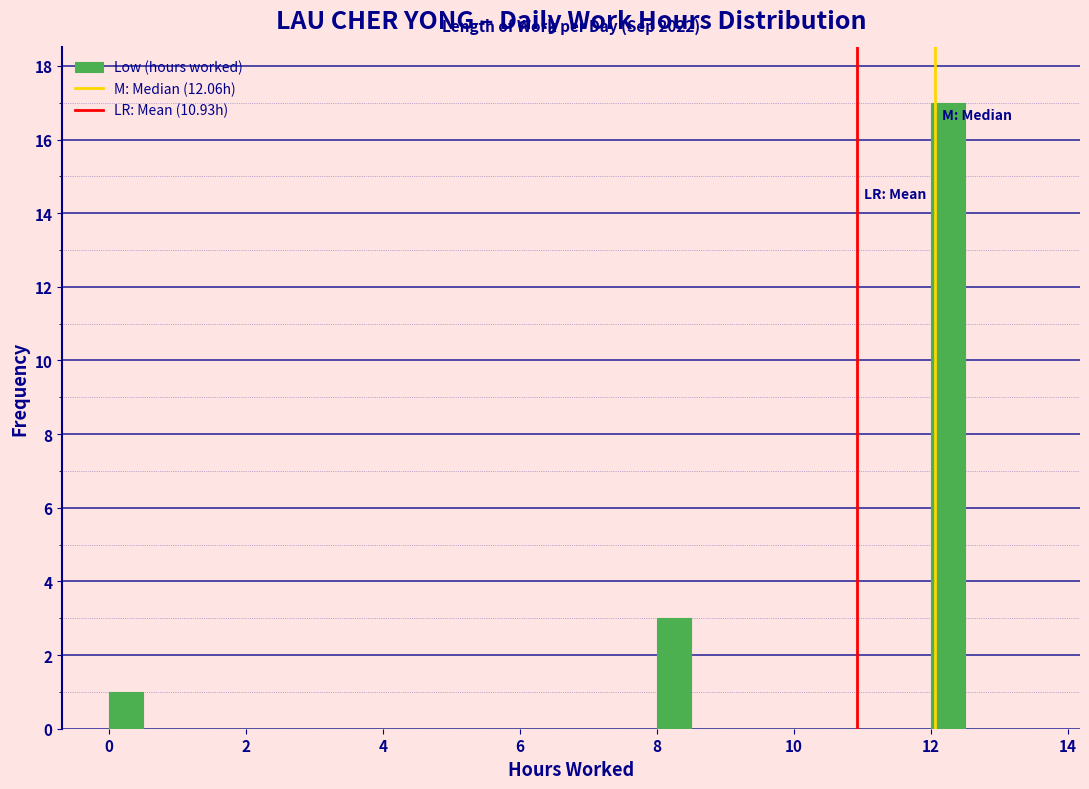

Read against the x-axis, roughly where is the centre of the tallest bar?

12.2